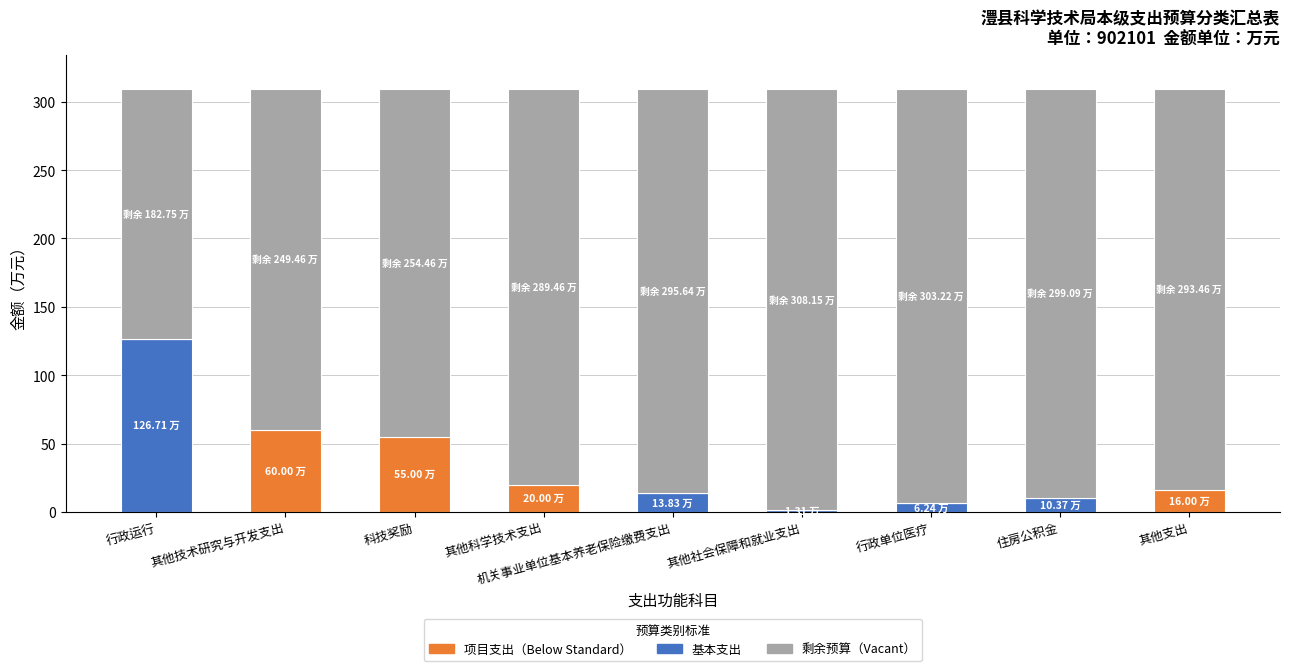

What is the total value across all series at 科技奖励?

309.5